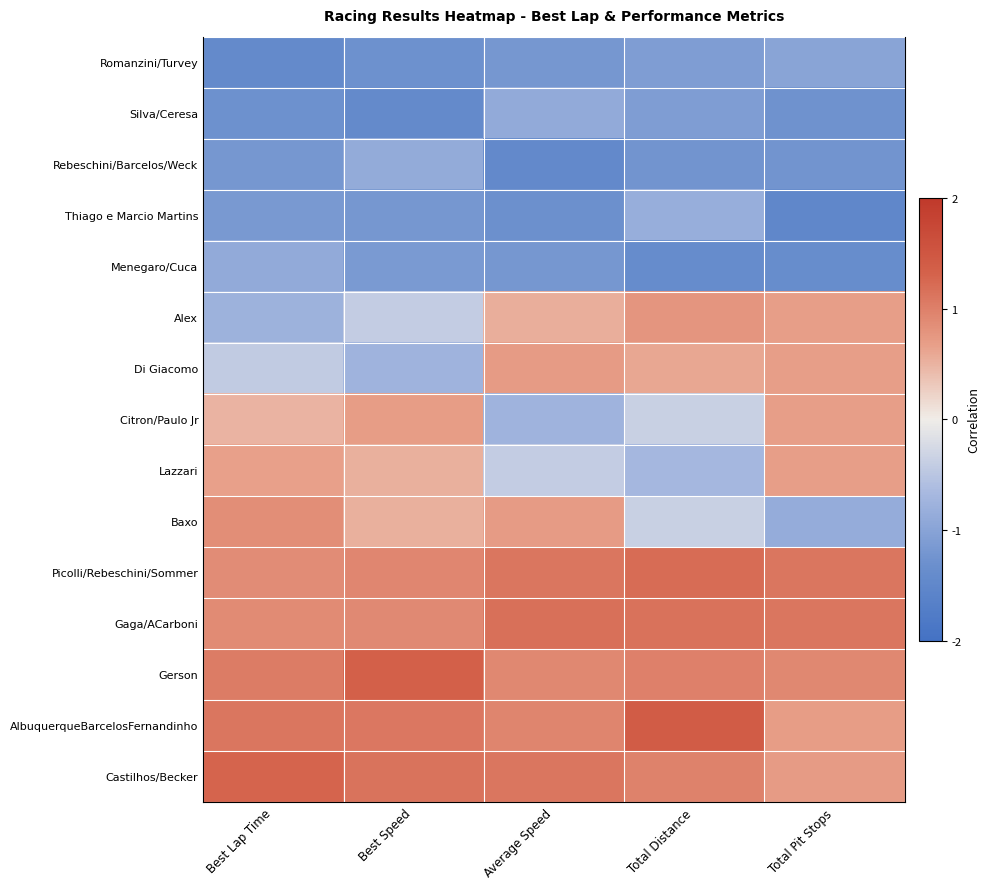

At which category is the sum across all series the highest?

Best Lap Time